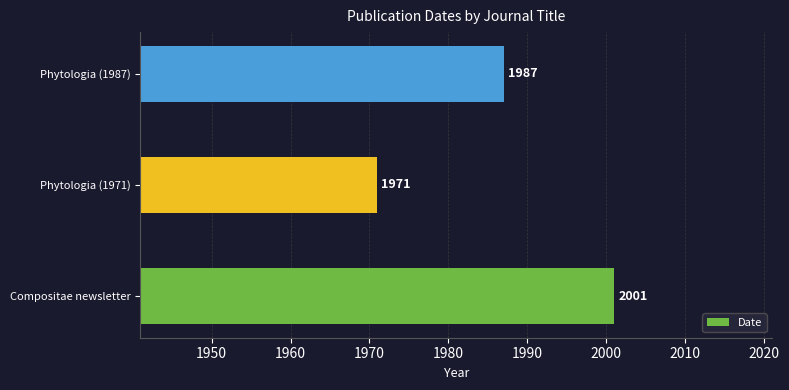

What is the change in value from Phytologia (1971) to Phytologia (1987)?

+16